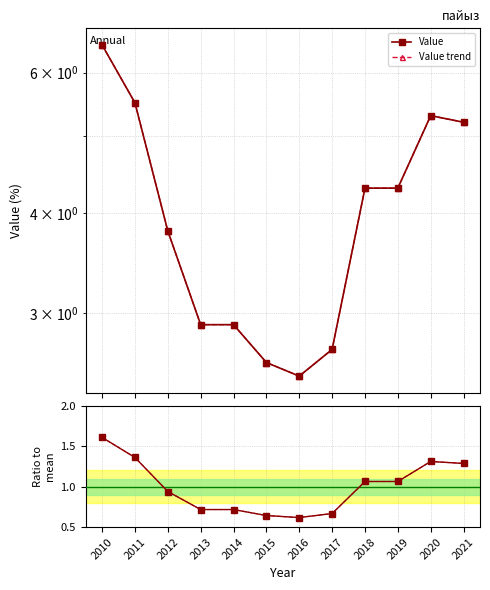

At which label does Value trend reach its peak?

2010